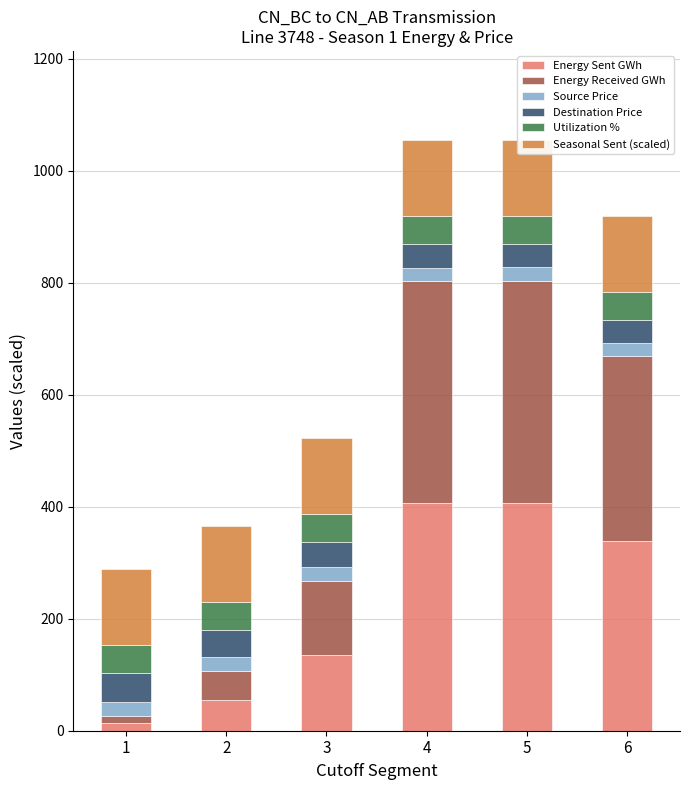

What is the sum of all Source Price values?

145.2